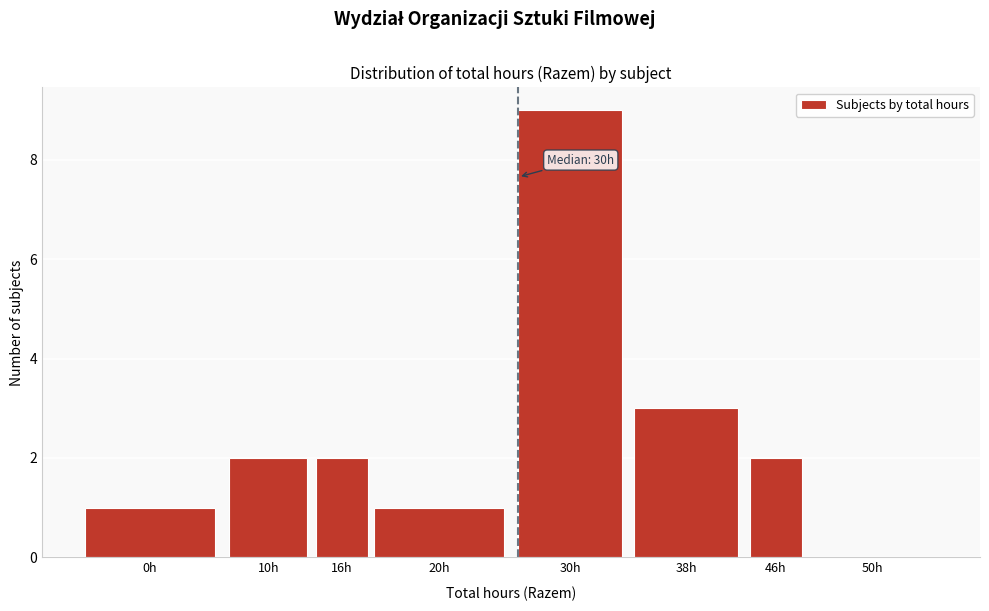

Reading left to right, what are all the values shown in this chart?

0h=1	10h=2	16h=2	20h=1	30h=9	38h=3	46h=2	50h=0